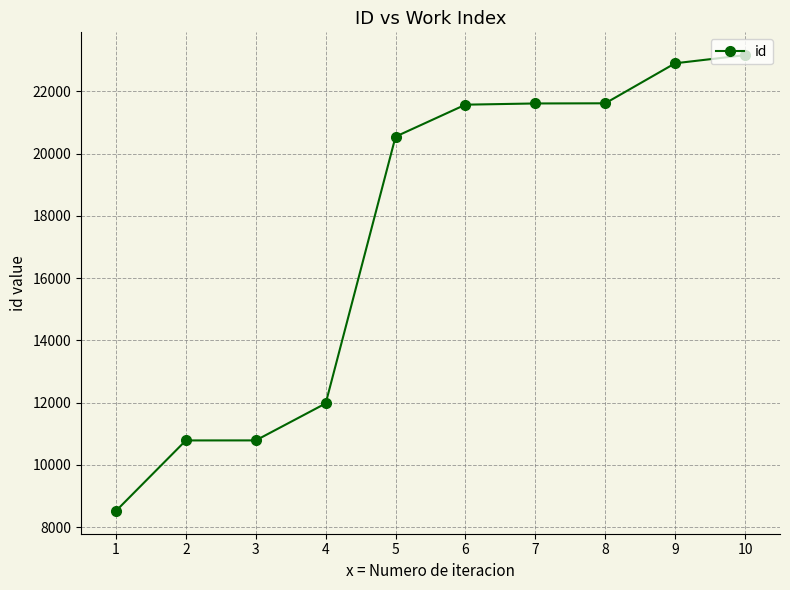

Is it true that the value at 6 is 6854?

False